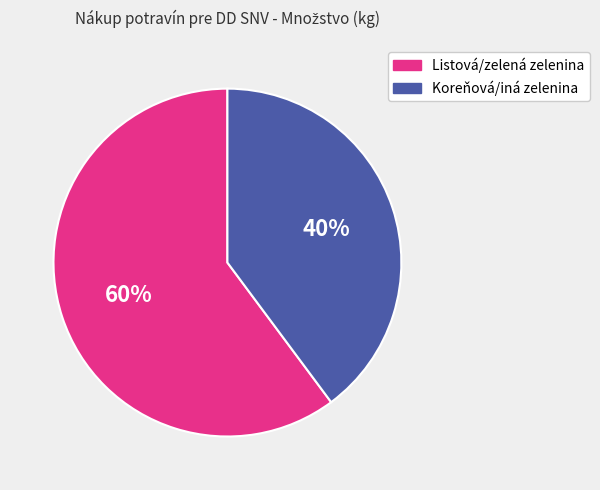

Does any single category account for the majority?

Yes